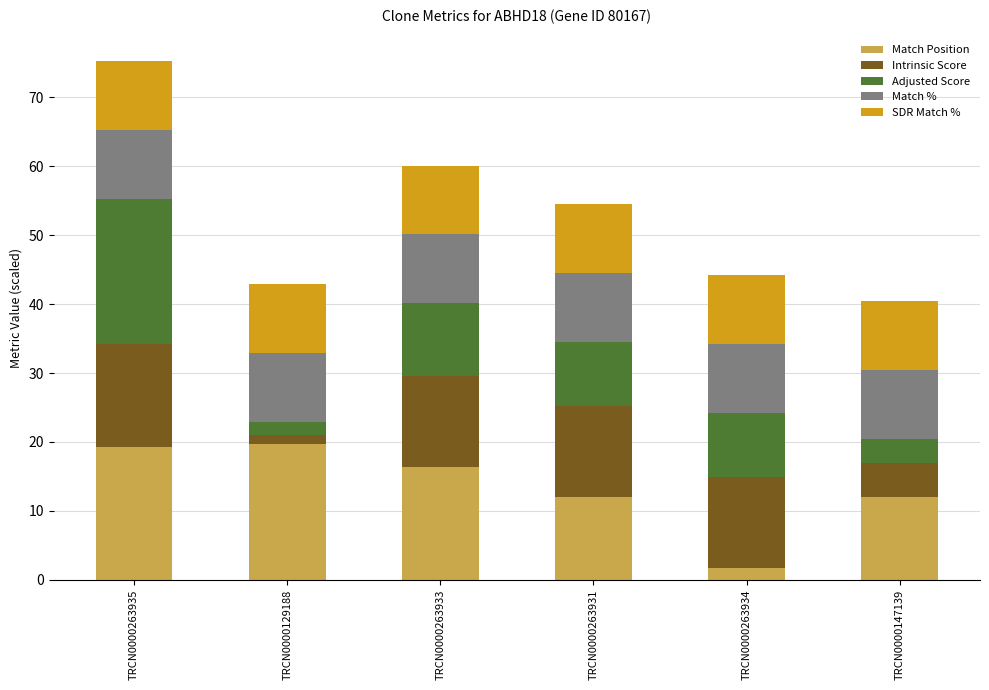

True or false: Match Position has a value of 24.0 at TRCN0000263933.

False